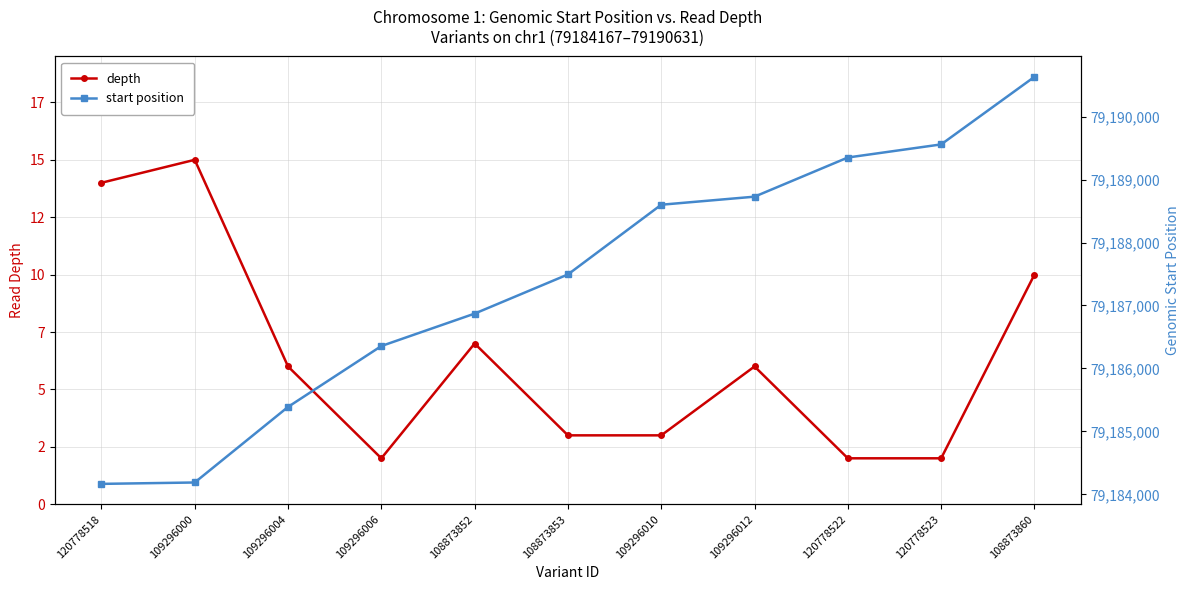

True or false: start position has more than 1 interior local peaks.

False